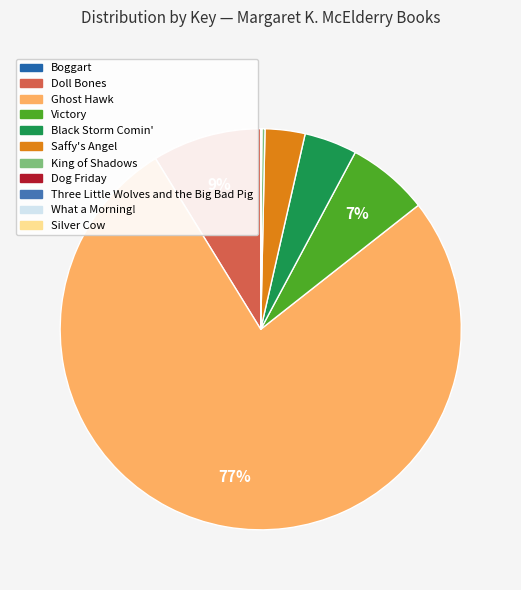

Between Silver Cow and Saffy's Angel, which is larger?

Saffy's Angel